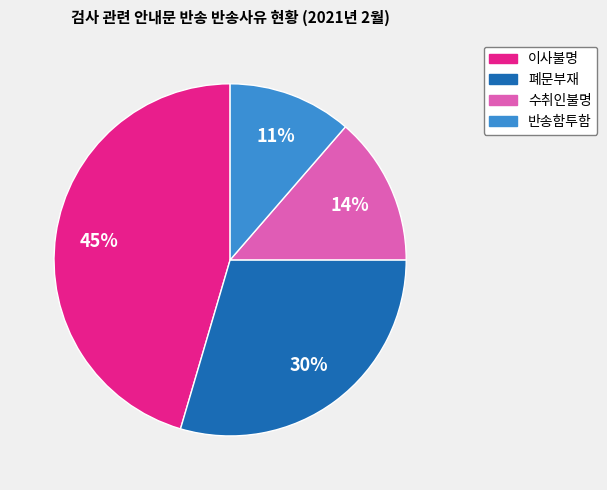

True or false: 폐문부재 accounts for 30% of the total.

True